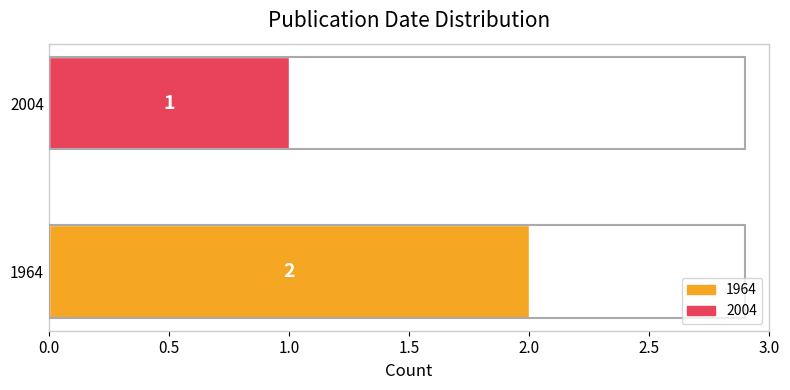

Reading top to bottom, extract all data points from this chart.

1	2